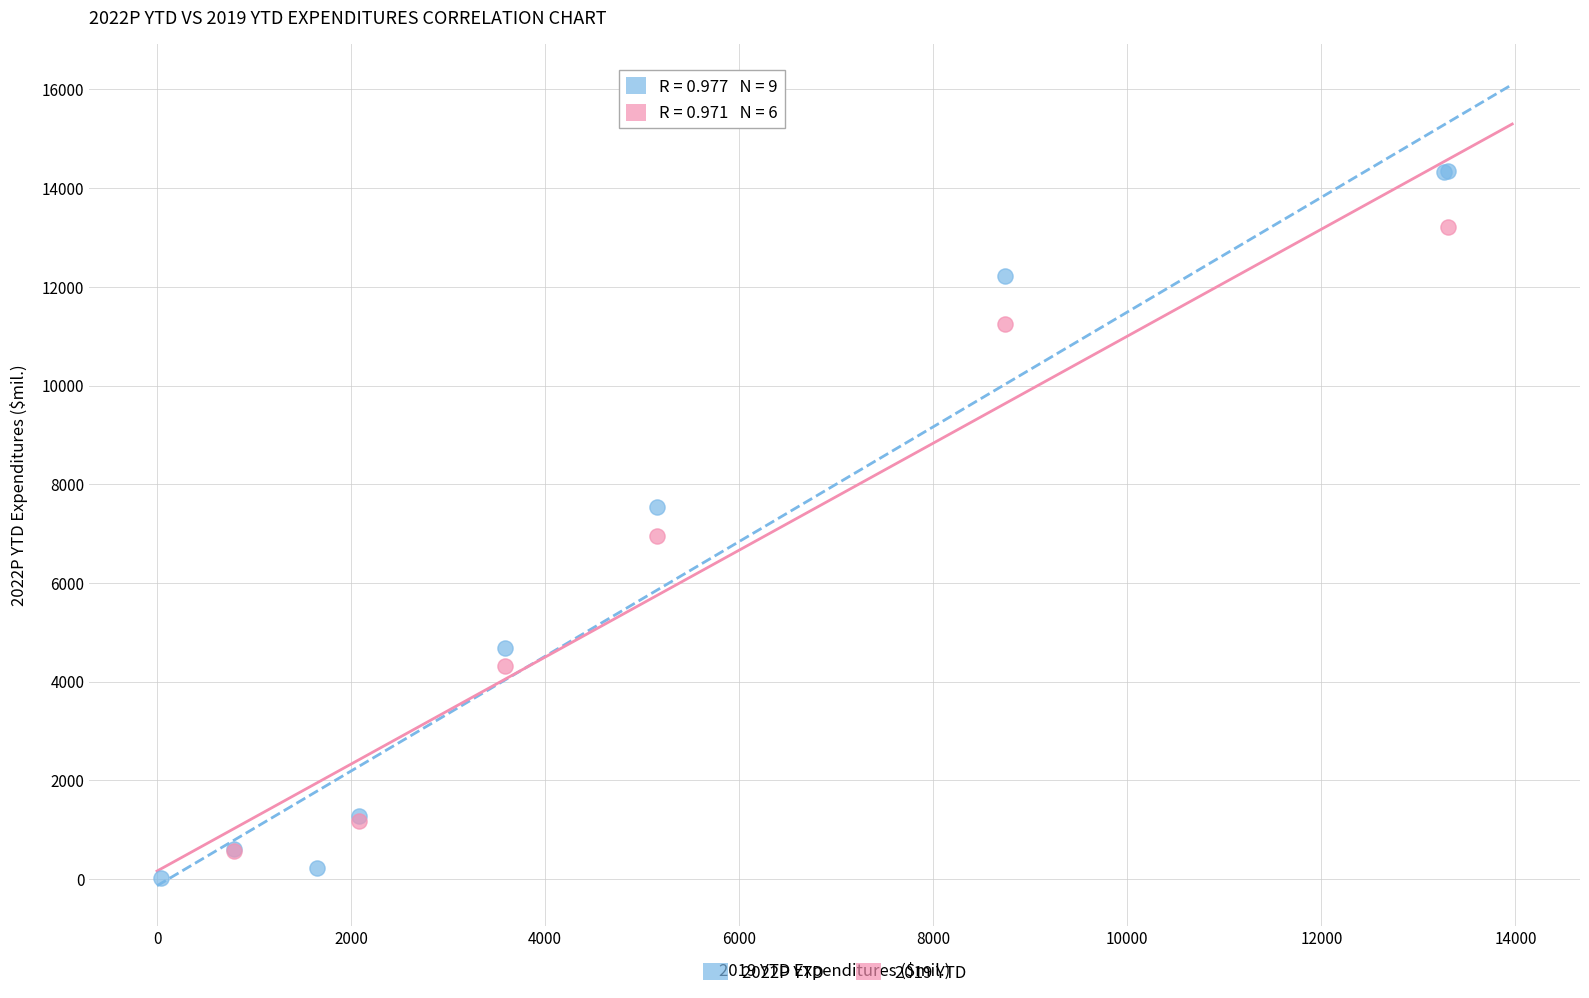

Which series contains the highest Y value?

2022P YTD